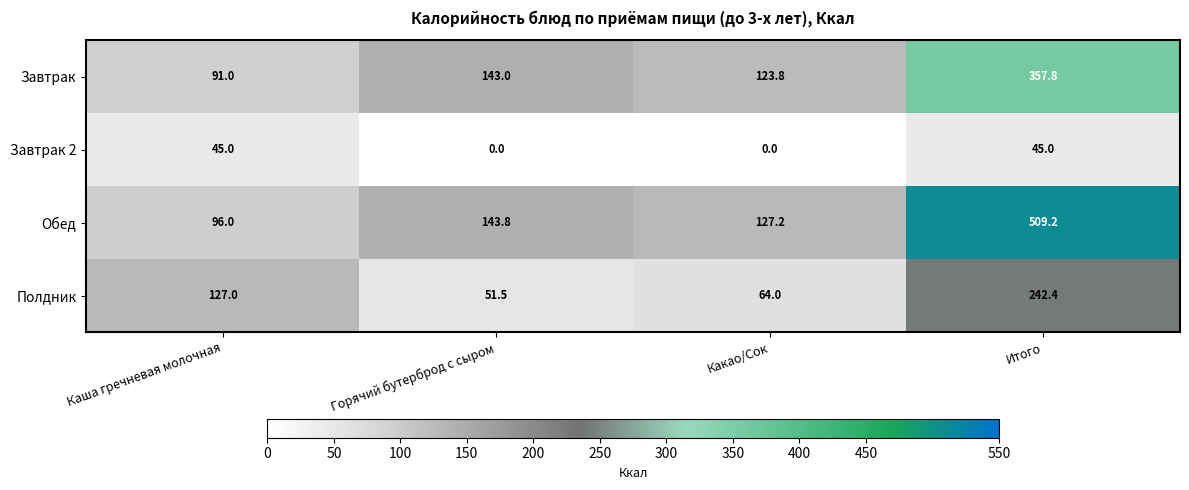

Reading left to right, extract all data points from this chart.

Завтрак: 91.0	143.0	123.8	357.8
Завтрак 2: 45.0	0.0	0.0	45.0
Обед: 96.0	143.8	127.2	509.2
Полдник: 127.0	51.5	64.0	242.4